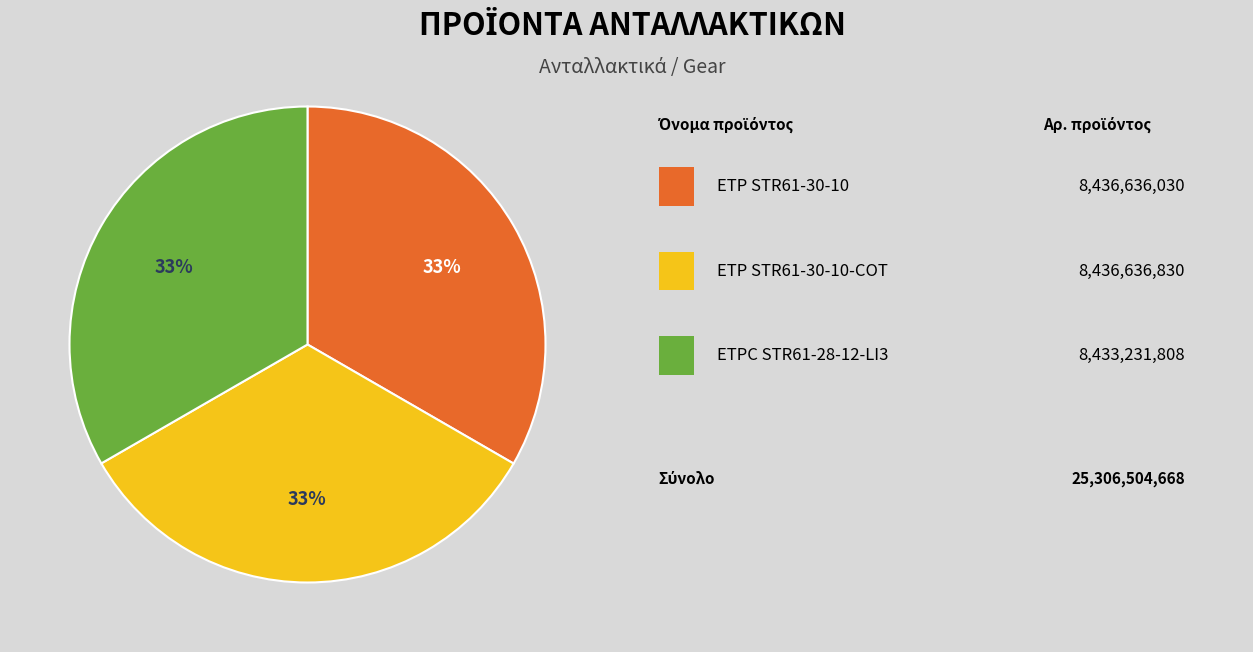

Is there a majority slice in this chart?

No